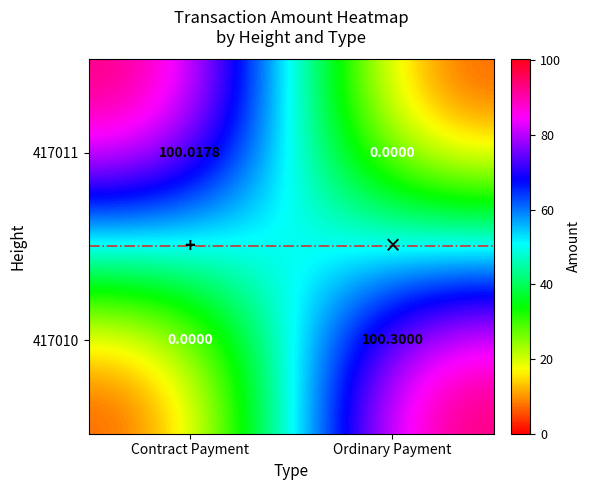

How many series are shown in this chart?

2